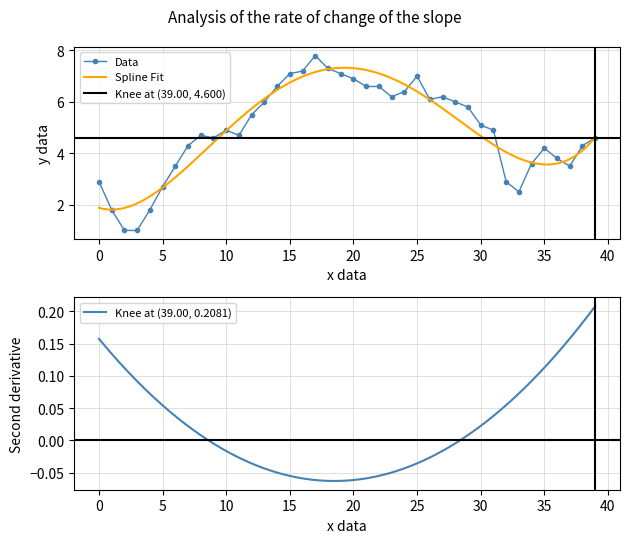

Reading left to right, what are all the values shown in this chart?

2.9	1.8	1.0	1.0	1.8	2.7	3.5	4.3	4.7	4.6	4.9	4.7	5.5	6.0	6.6	7.1	7.2	7.8	7.3	7.1	6.9	6.6	6.6	6.2	6.4	7.0	6.1	6.2	6.0	5.8	5.1	4.9	2.9	2.5	3.6	4.2	3.8	3.5	4.3	4.6